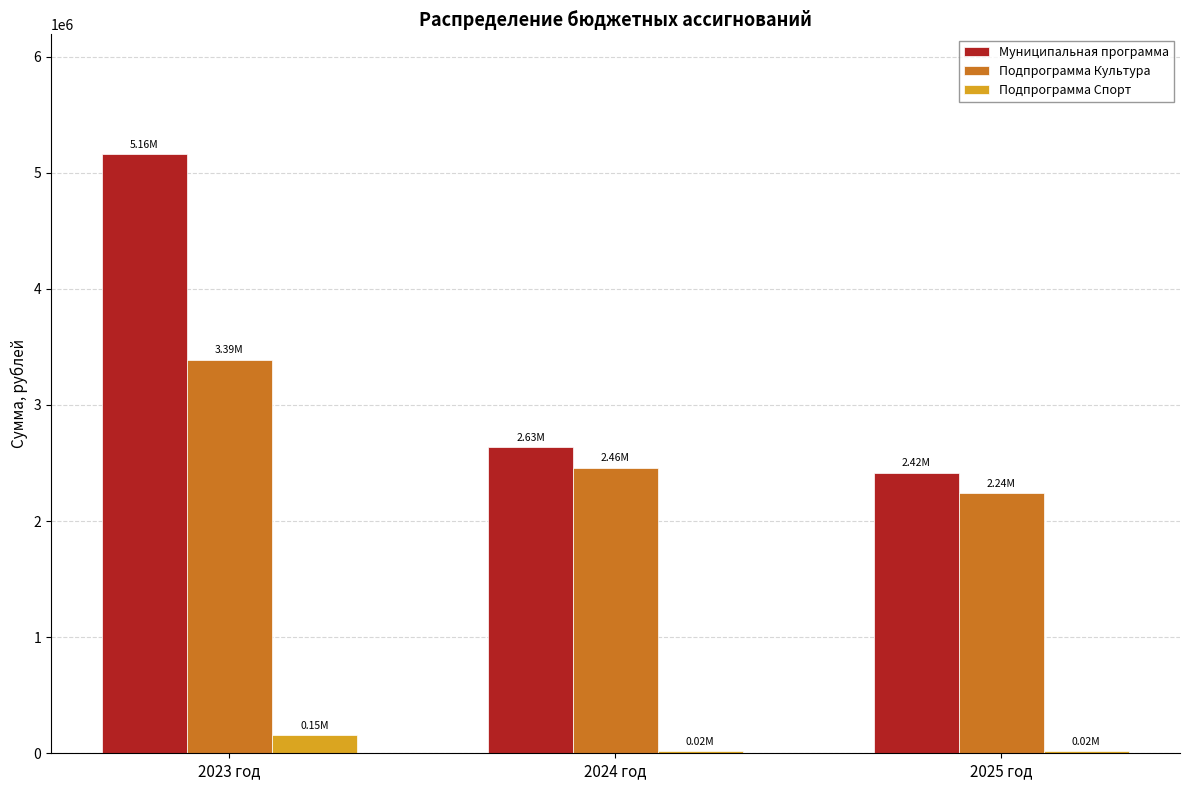

Between 2023 год and 2025 год, which series saw the biggest shift?

Муниципальная программа